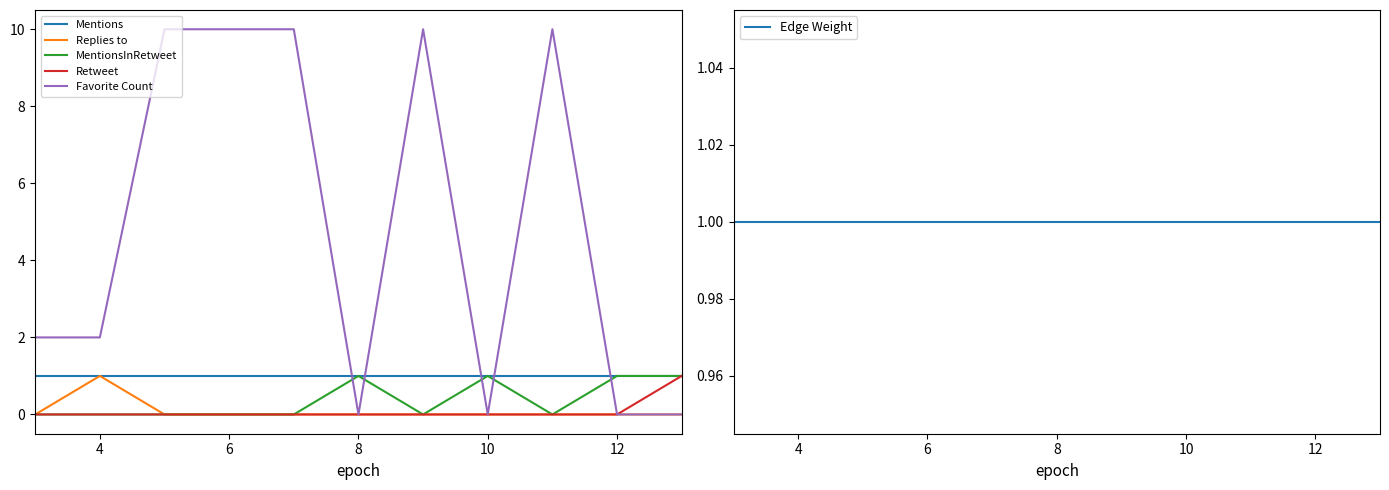

The value of Favorite Count at 6 is 13. True or false?

False